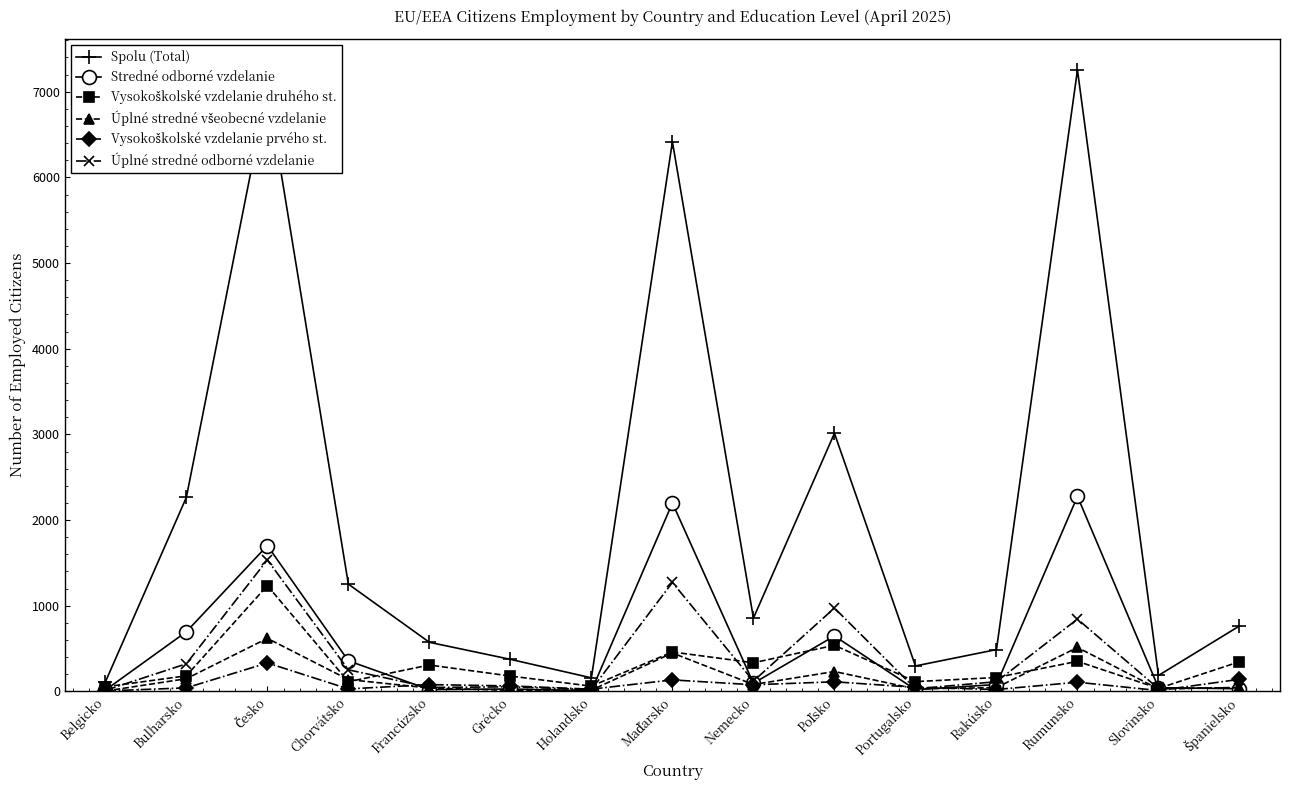

How many categories are shown in the chart?

15